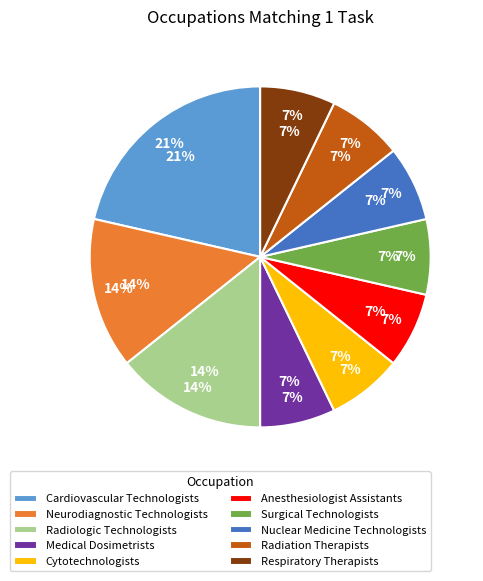

To the nearest percent, what portion does Neurodiagnostic Technologists represent?

14%